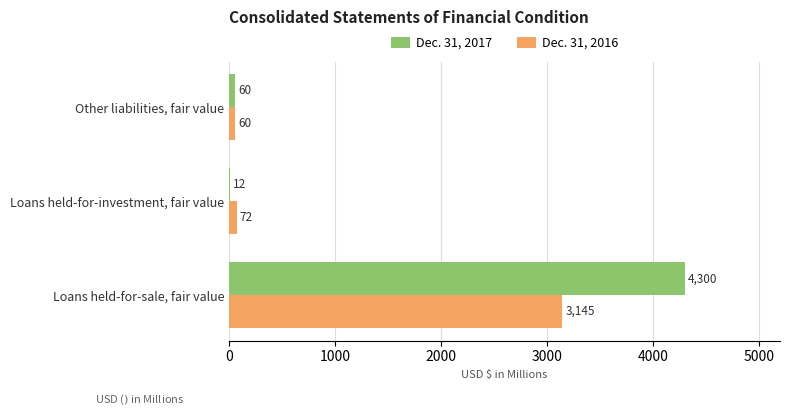

True or false: Dec. 31, 2016 has a value of 5645 at Loans held-for-sale, fair value.

False